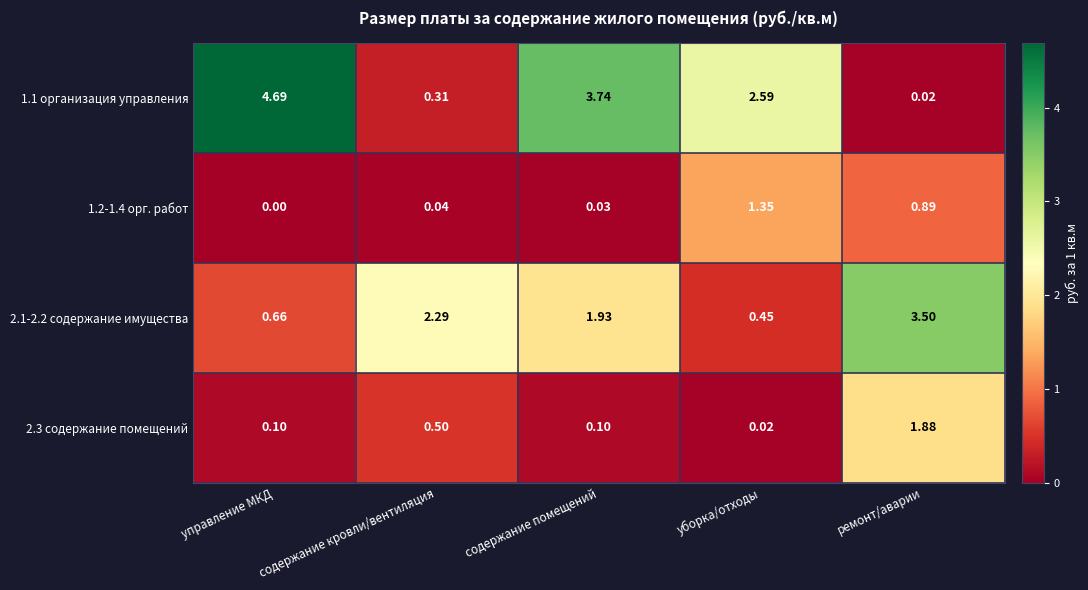

What is the greatest value displayed?

4.7